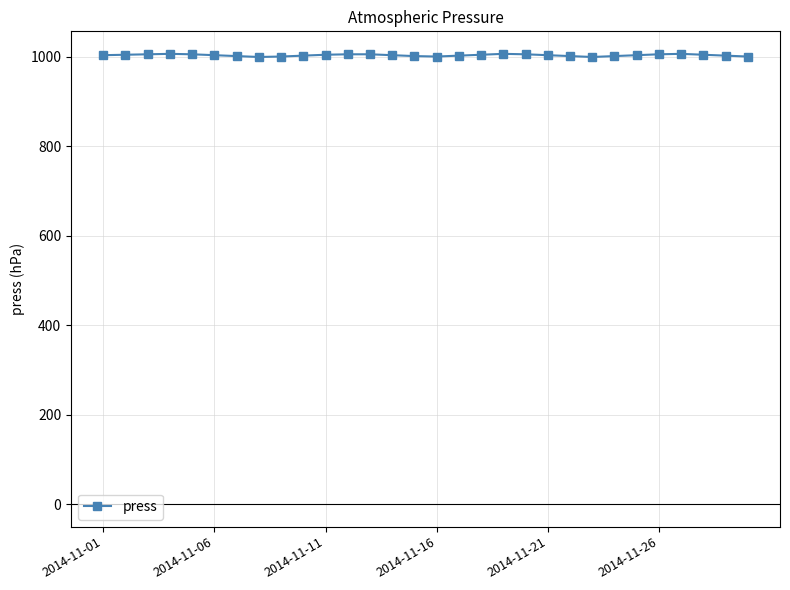

What is the greatest value displayed?

1006